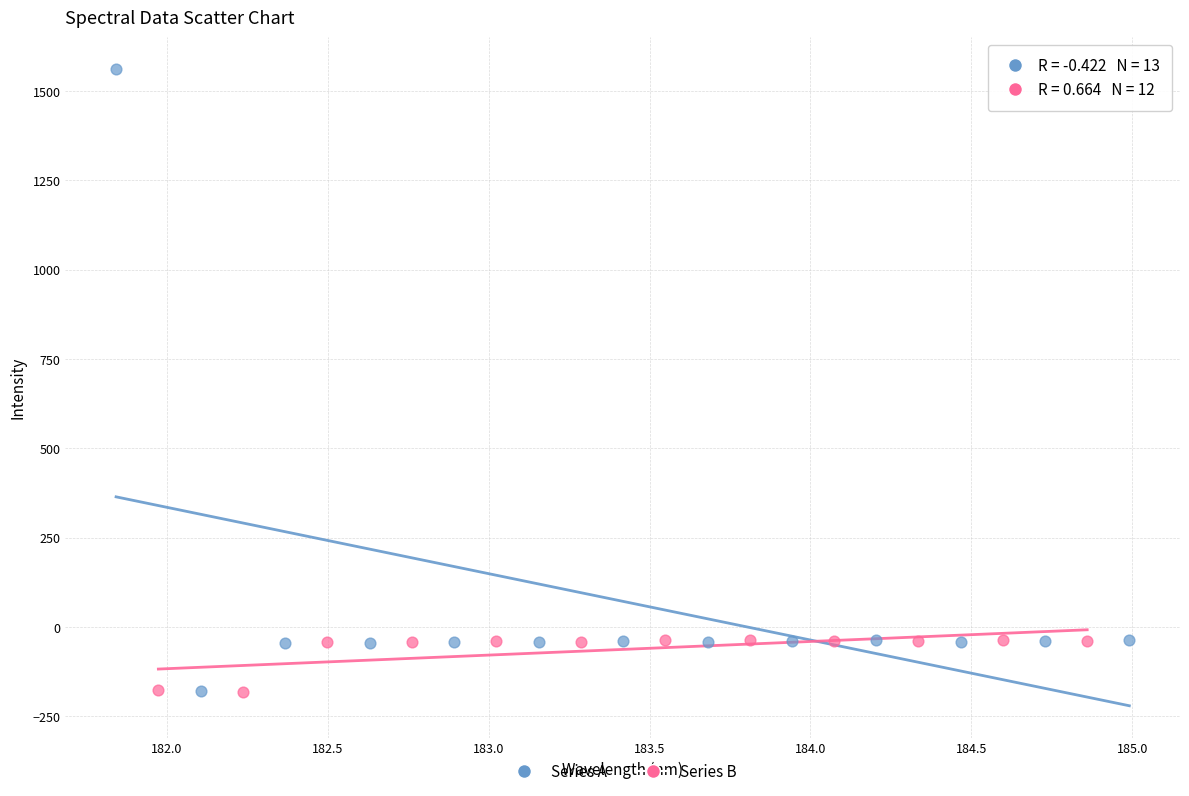

Which series has the largest Y range (max minus min)?

Series A